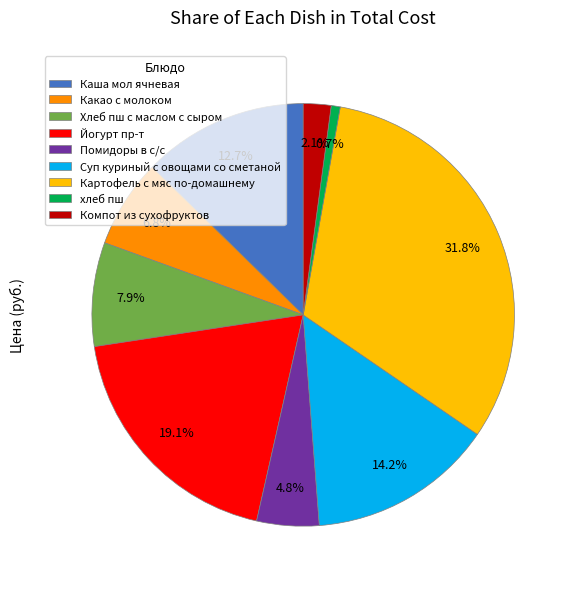

The Хлеб пш с маслом с сыром slice represents 17% of the pie. True or false?

False